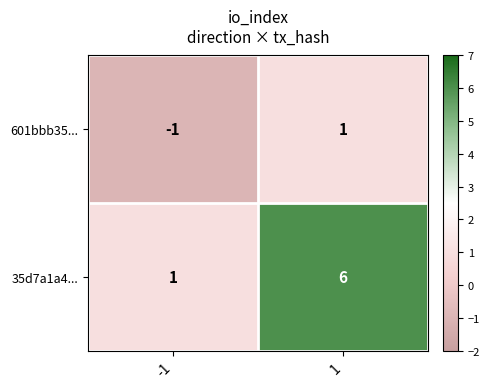

At 1, list the series in order from largest to smallest.

35d7a1a4..., 601bbb35...